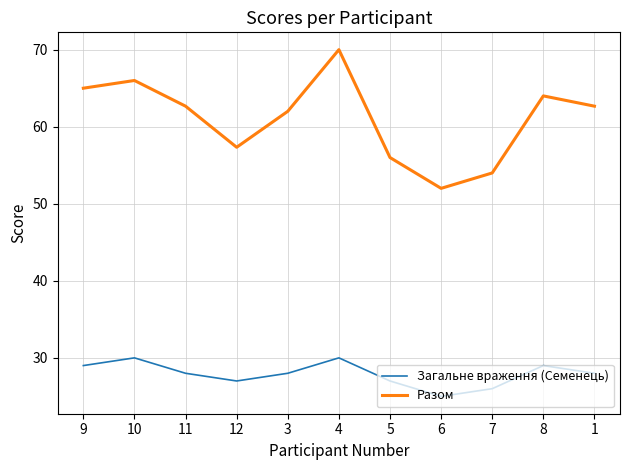

Which series has the largest total across all categories?

Разом